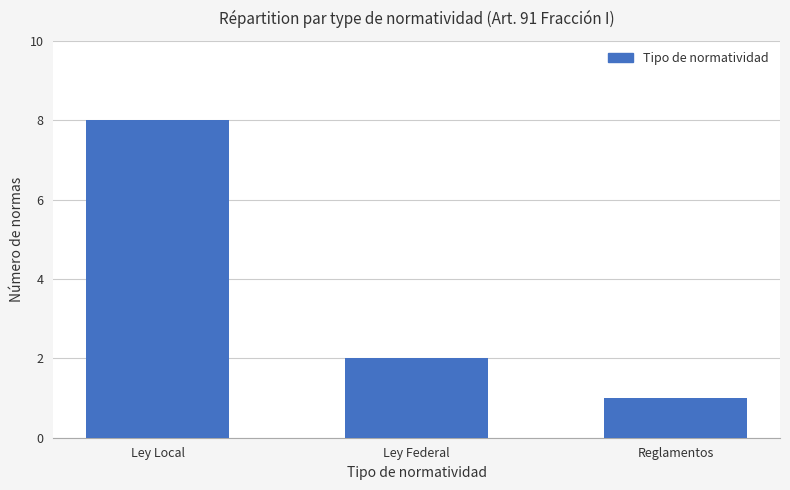

The chart shows a value of 1 at Reglamentos. True or false?

True